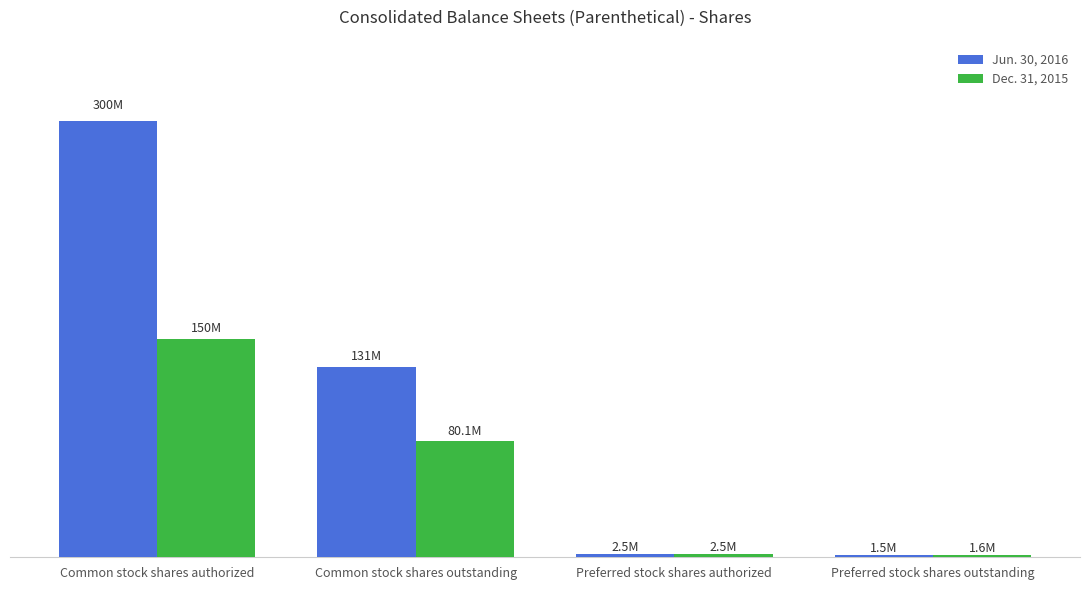

What are all the series names shown in the legend?

Jun. 30, 2016, Dec. 31, 2015